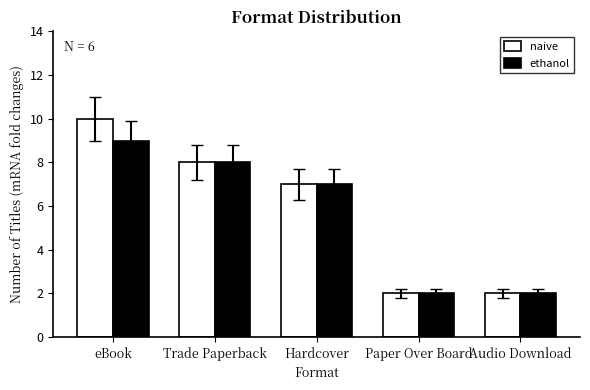

The value of ethanol at eBook is 16. True or false?

False